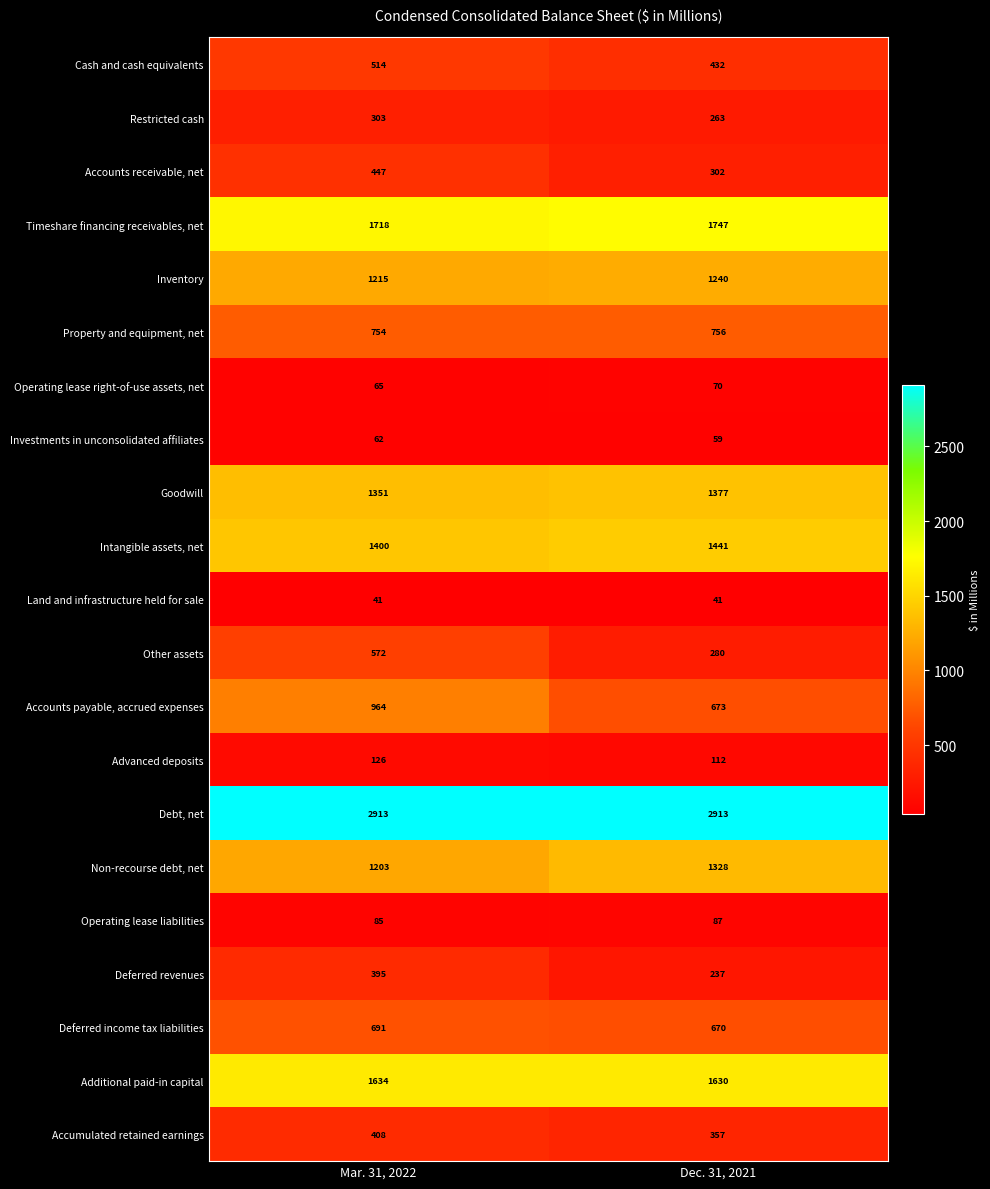

What value does the Advanced deposits series have at Dec. 31, 2021?

112